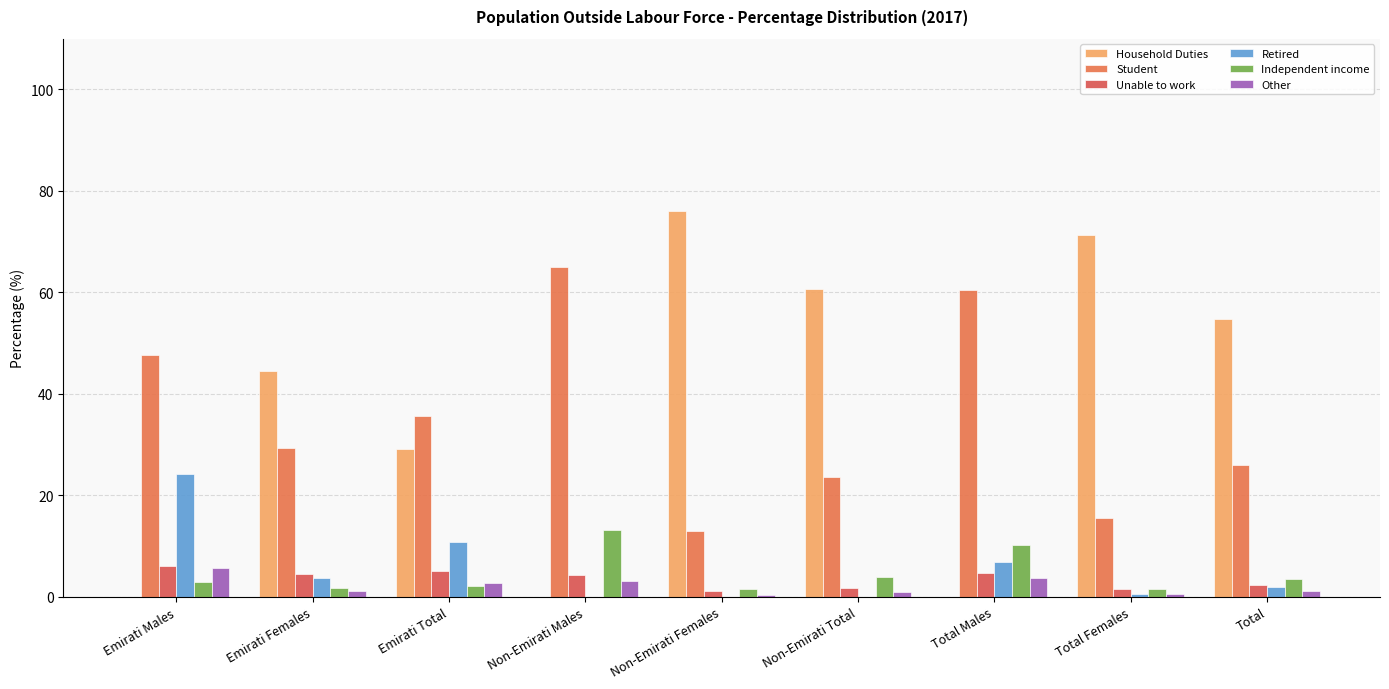

Count the number of data series in this chart.

6